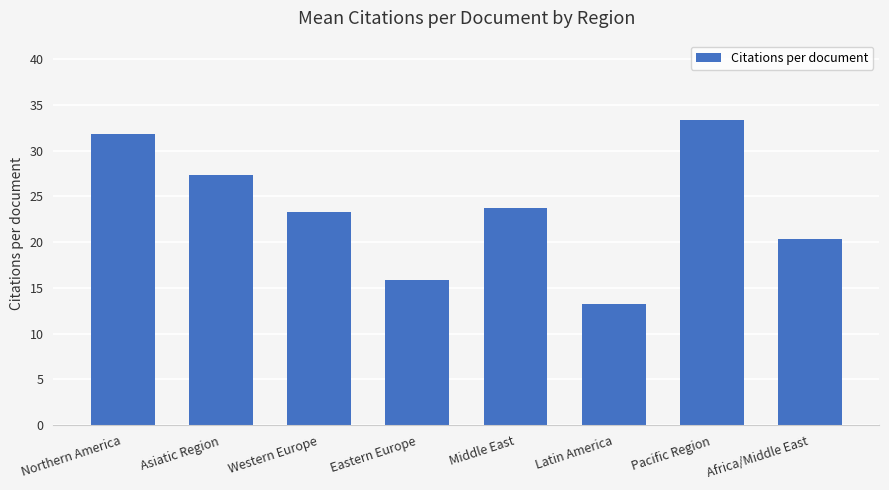

What is the ratio of the value at Latin America to the value at Asiatic Region?

0.5